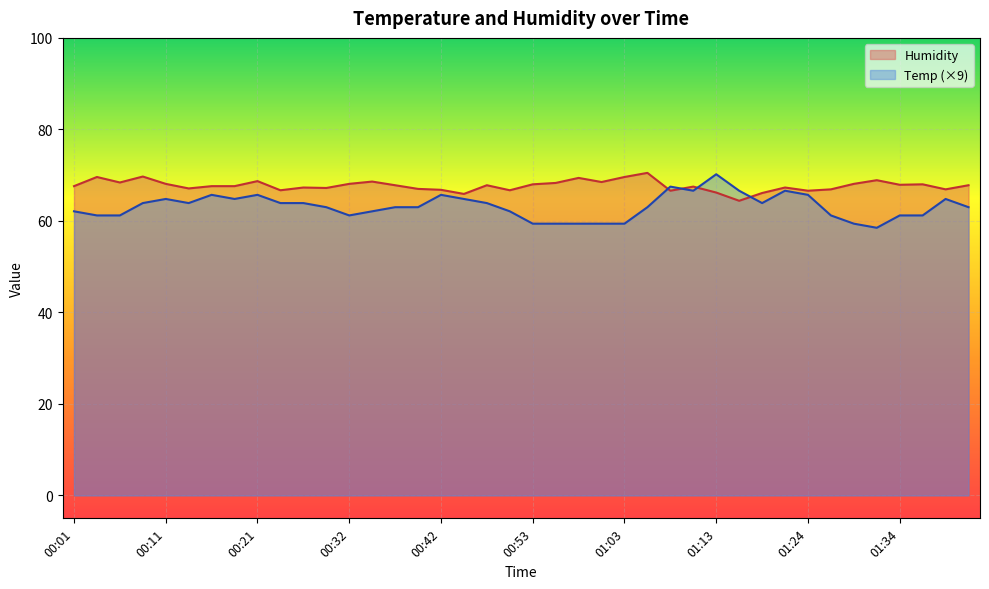

Between 00:32 and 01:21, which series saw the biggest shift?

Temp